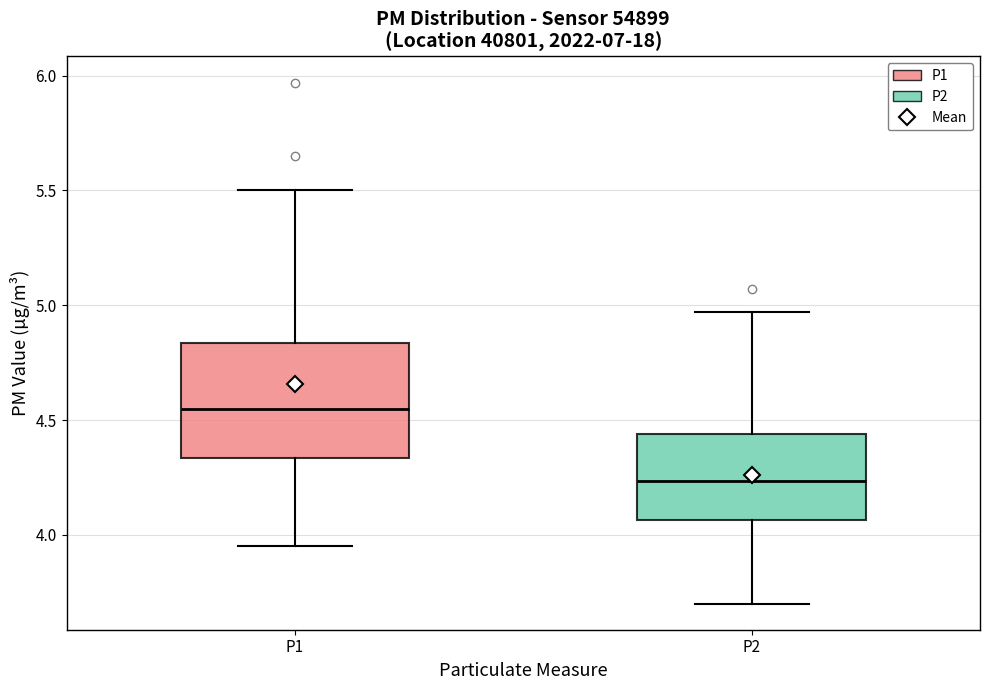

Reading left to right, read every box against the y-axis: the position of its median line, the range the box covers, and the ends of its whiskers. The values are not printed on the chart, so give them approximately, as read against the axis.

P1: median 4.55, box 4.35 to 4.85, whiskers 3.95 to 5.50
P2: median 4.25, box 4.05 to 4.45, whiskers 3.70 to 4.95